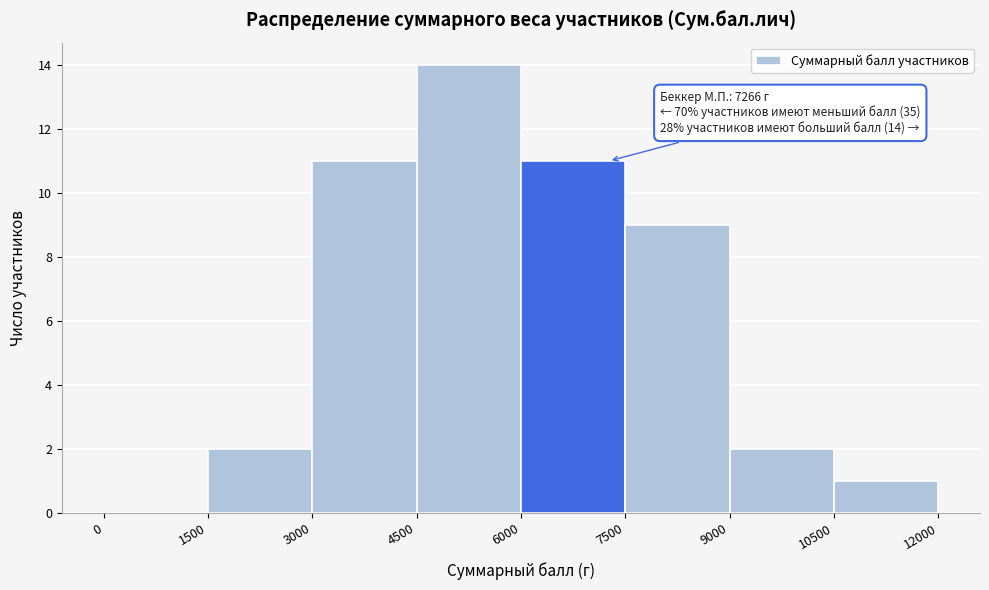

Which range on the x-axis has the tallest bar?

4500 to 6000